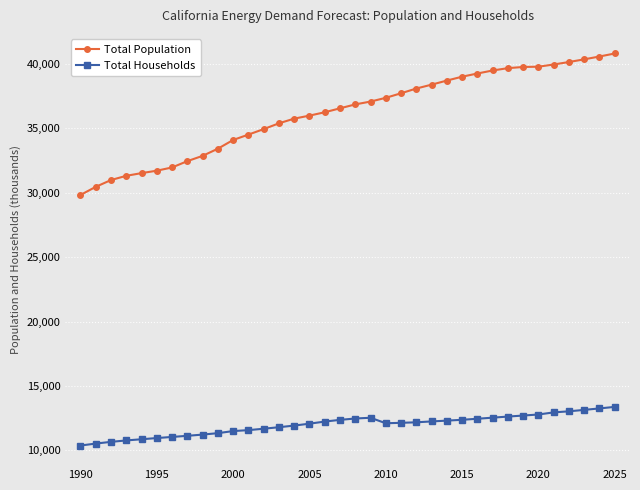

What is the lowest value of the Total Households series?

10380.9